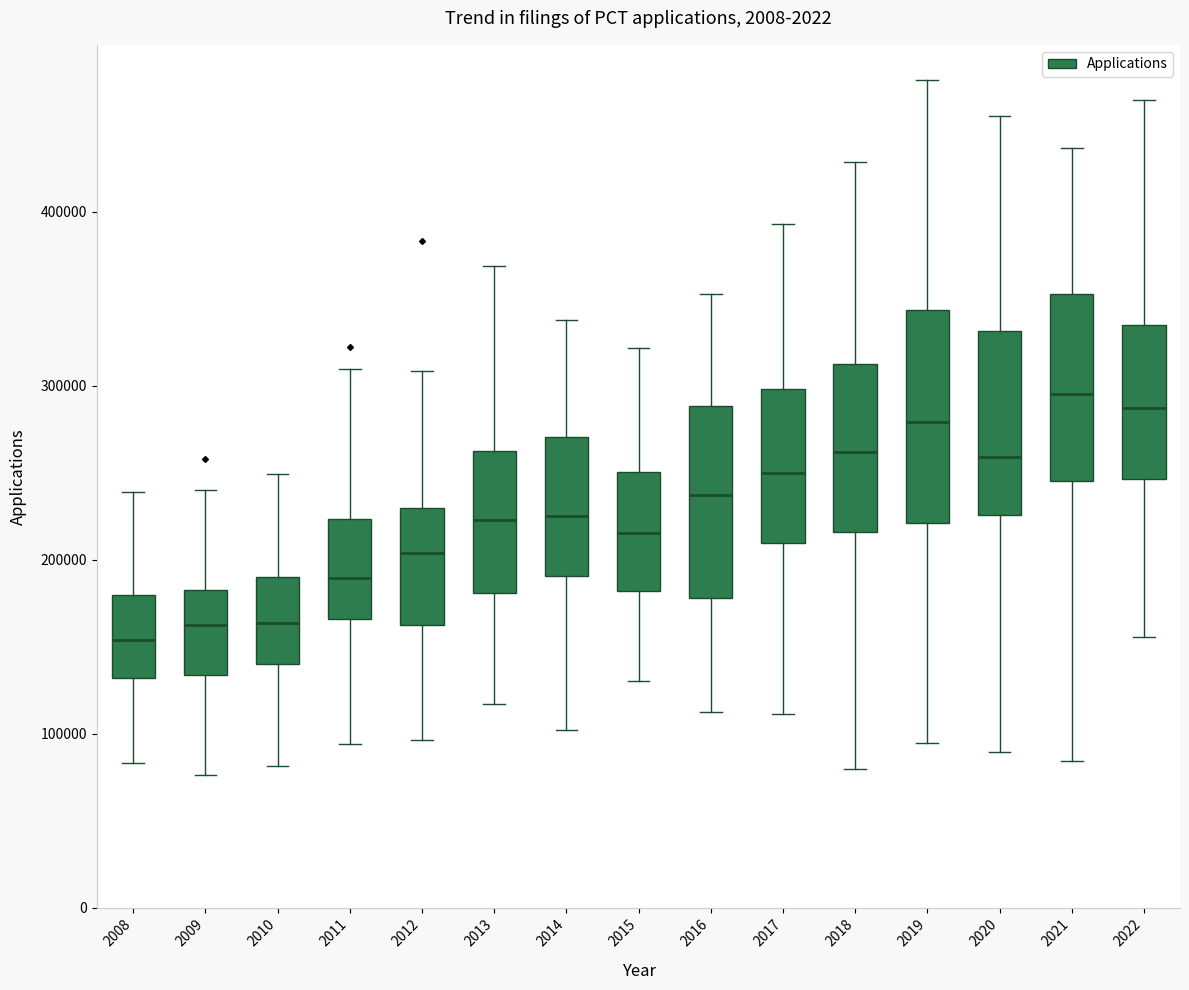

Reading left to right, transcribe this box plot: for each box, give where its median line is, the range the box spans, and where its two whiskers end, as read against the y-axis. The values are not printed on the chart, so give them approximately, as read against the axis.

2008: median 150000, box 130000 to 180000, whiskers 80000 to 240000
2009: median 160000, box 130000 to 180000, whiskers 80000 to 240000
2010: median 160000, box 140000 to 190000, whiskers 80000 to 250000
2011: median 190000, box 170000 to 220000, whiskers 90000 to 310000
2012: median 200000, box 160000 to 230000, whiskers 100000 to 310000
2013: median 220000, box 180000 to 260000, whiskers 120000 to 370000
2014: median 230000, box 190000 to 270000, whiskers 100000 to 340000
2015: median 220000, box 180000 to 250000, whiskers 130000 to 320000
2016: median 240000, box 180000 to 290000, whiskers 110000 to 350000
2017: median 250000, box 210000 to 300000, whiskers 110000 to 390000
2018: median 260000, box 220000 to 310000, whiskers 80000 to 430000
2019: median 280000, box 220000 to 340000, whiskers 90000 to 480000
2020: median 260000, box 230000 to 330000, whiskers 90000 to 460000
2021: median 300000, box 250000 to 350000, whiskers 80000 to 440000
2022: median 290000, box 250000 to 330000, whiskers 160000 to 460000